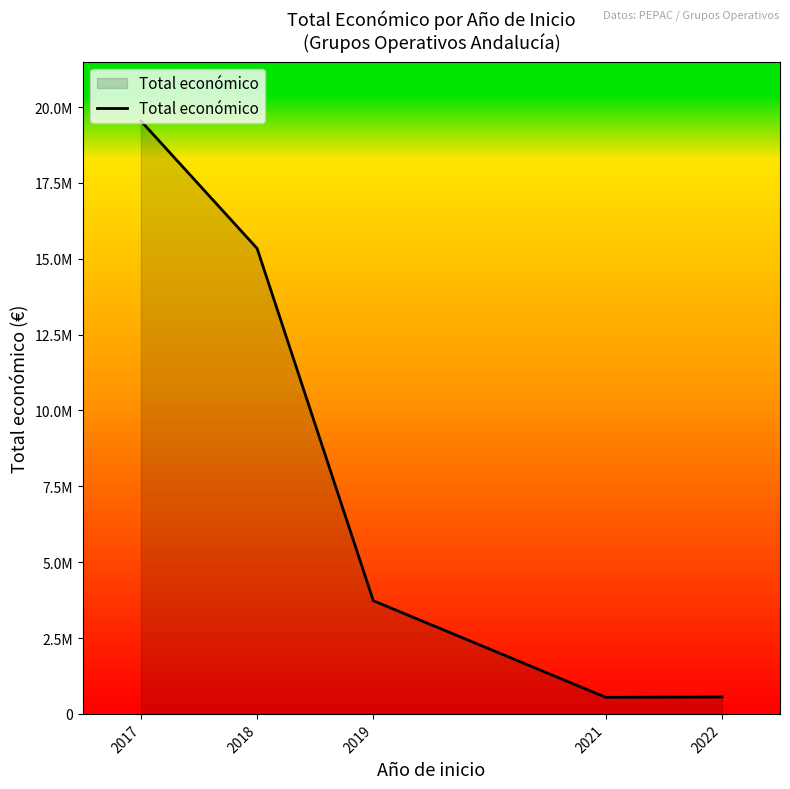

What is the value of the 1st point from the left?

19543756